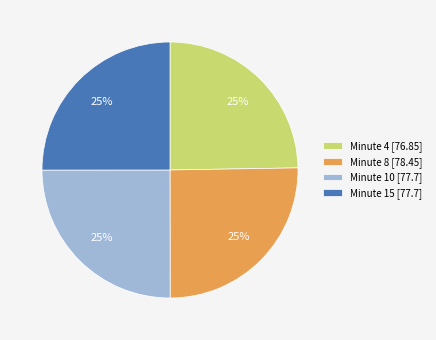

To the nearest percent, what is the combined percentage of Minute 10 [77.7] and Minute 4 [76.85]?

50%